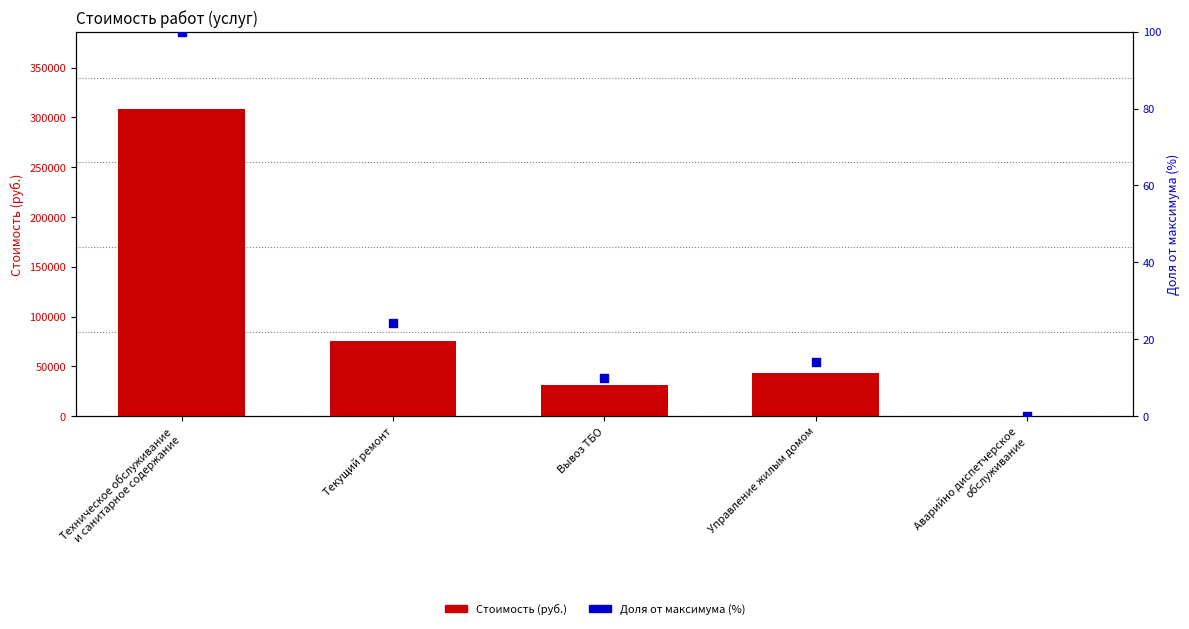

At how many categories does at least one series exceed 88706?

1